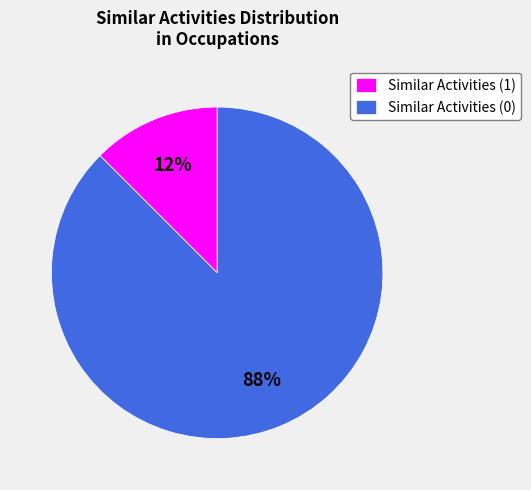

What is the smallest slice in the pie chart?

Similar Activities (1)